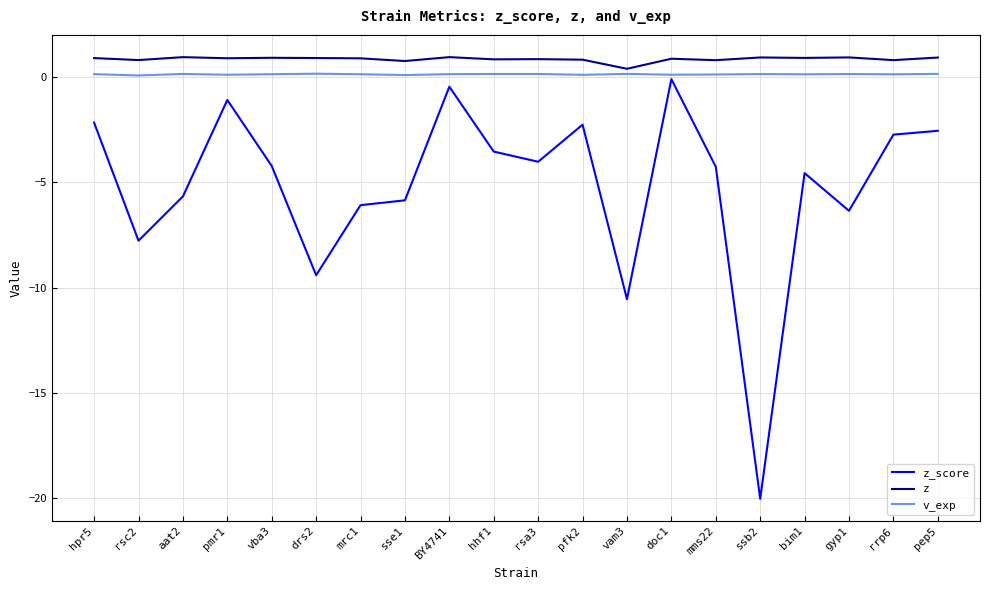

At rsa3, list the series in order from smallest to largest.

z_score, v_exp, z